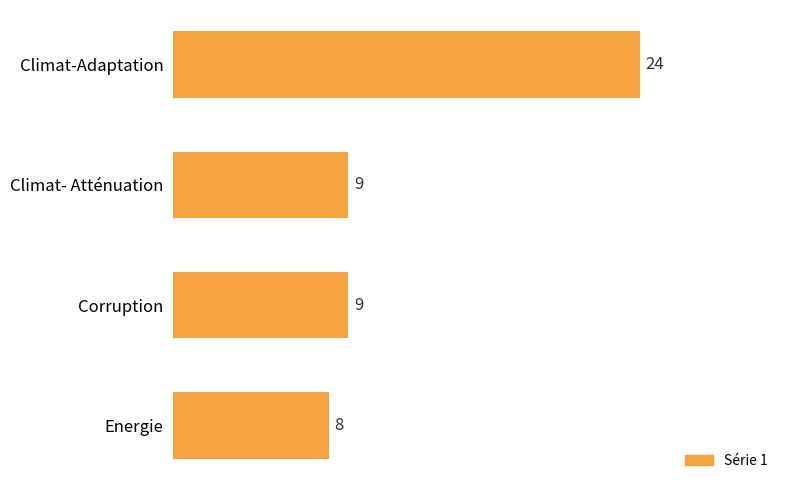

What is the approximate value at Corruption?

9